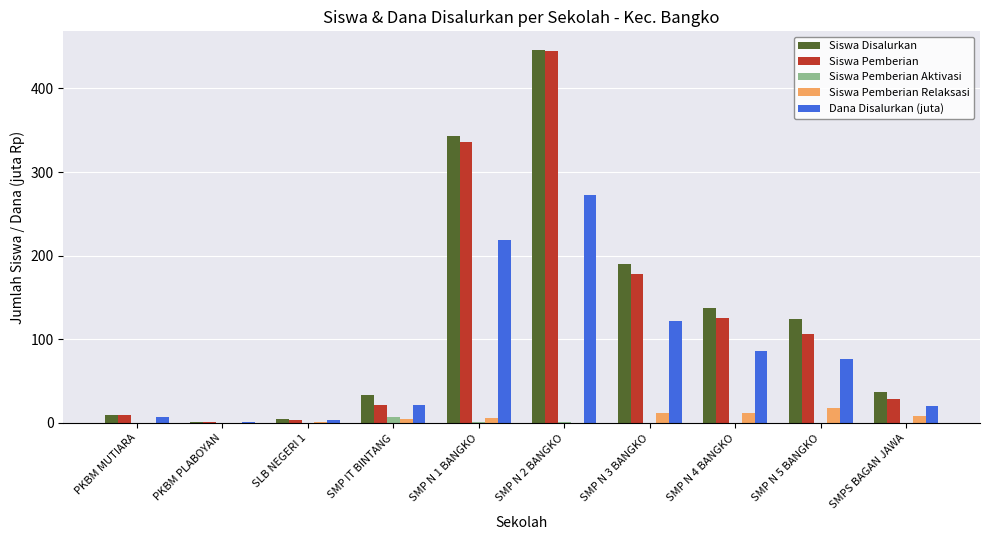

How many groups of bars are there?

10